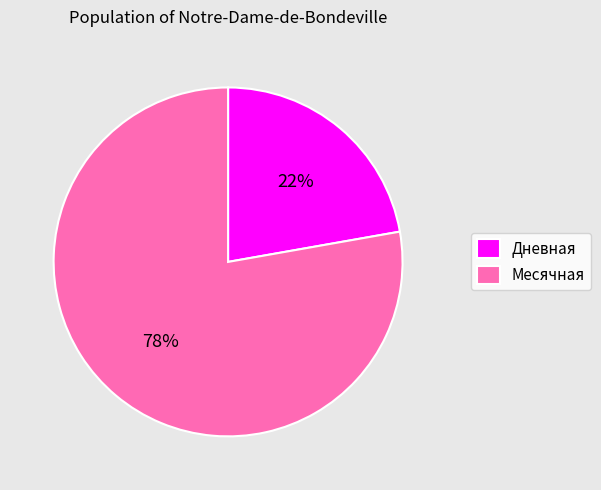

To the nearest percent, what is the difference between the largest and smallest slice percentages?

56%